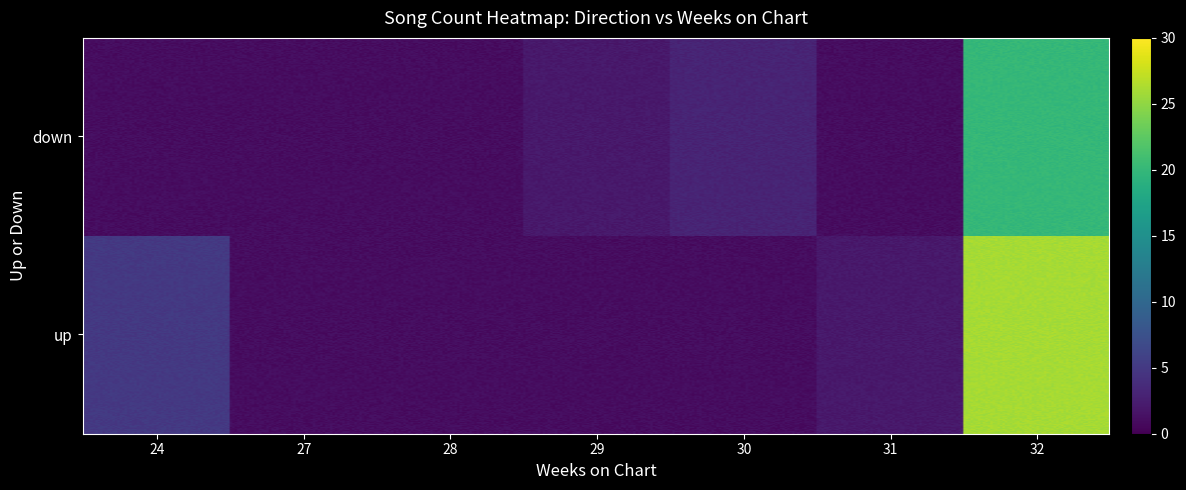

What is the greatest value displayed?

26